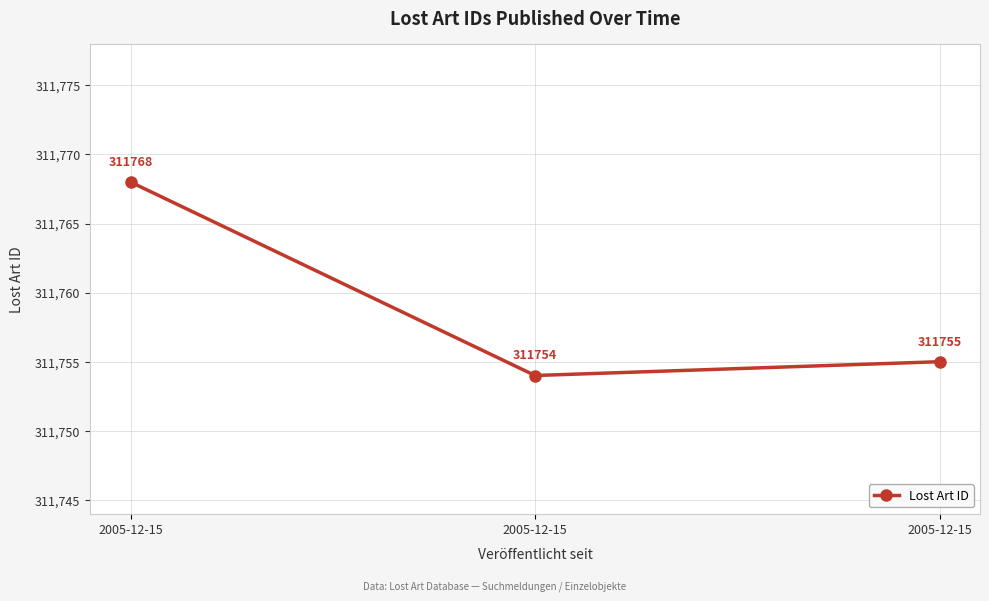

List the labels in order of value, largest first.

2005-12-15, 2005-12-15, 2005-12-15